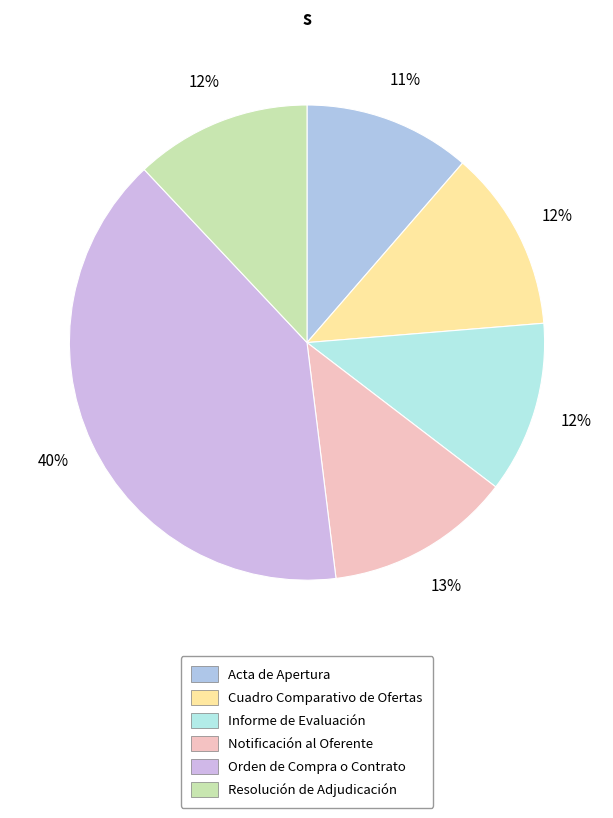

Does Orden de Compra o Contrato account for over 50% of the chart?

No